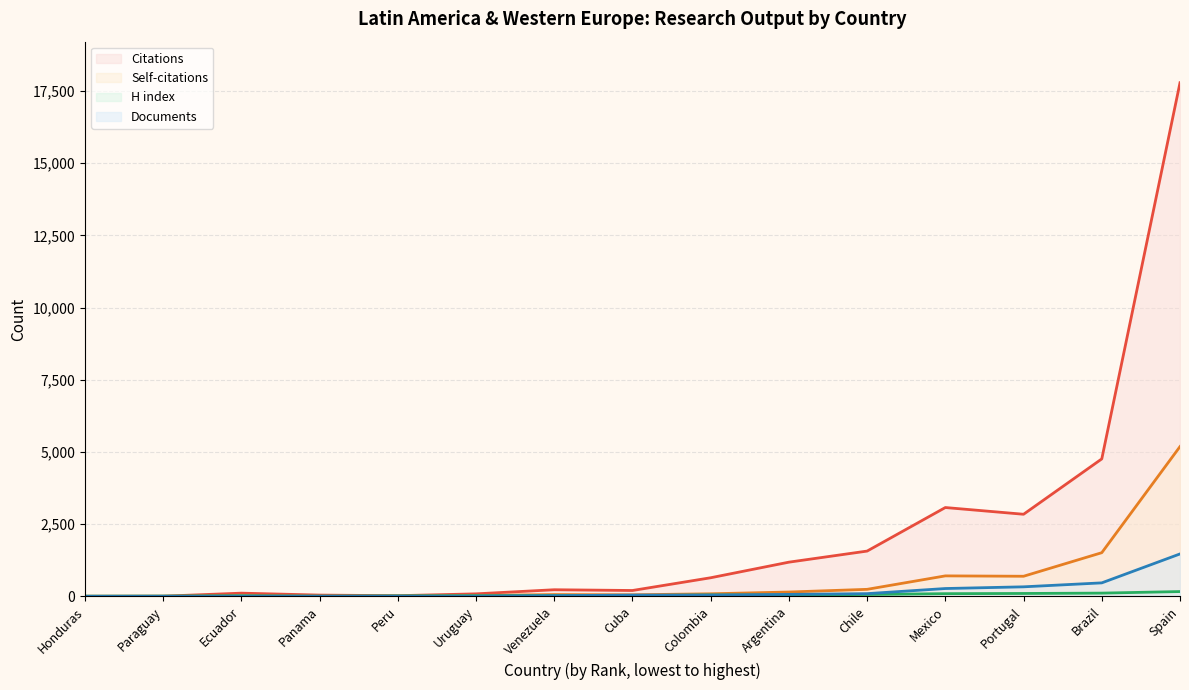

Rank the series at Chile from highest to lowest value.

Citations, Self-citations, Documents, H index